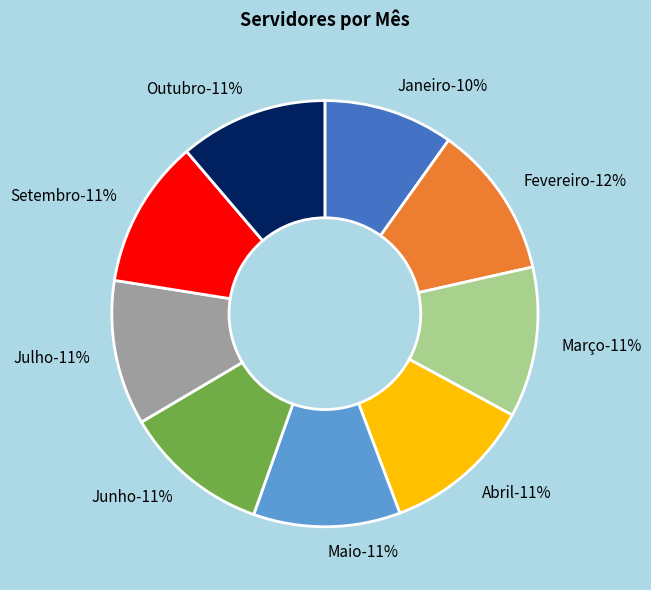

Combined, what portion of the pie is Junho and Março?

22.5%